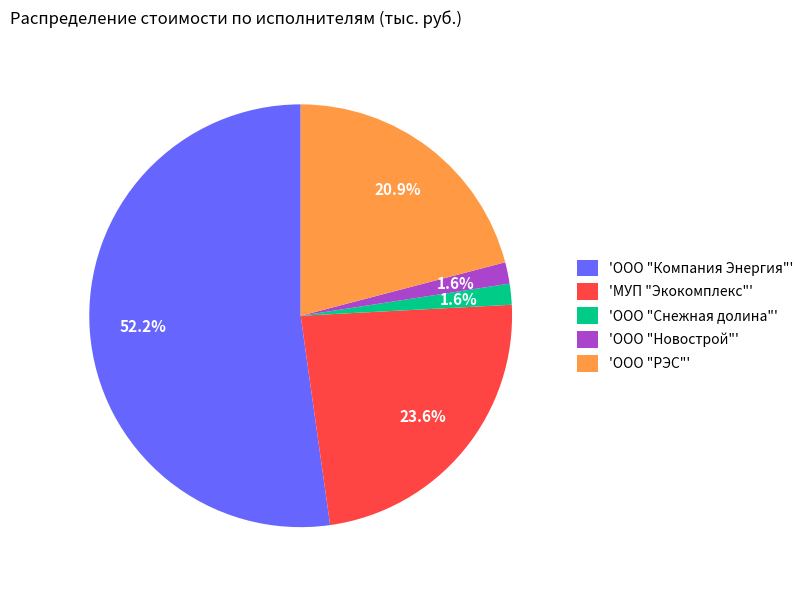

Does any single category account for the majority?

Yes